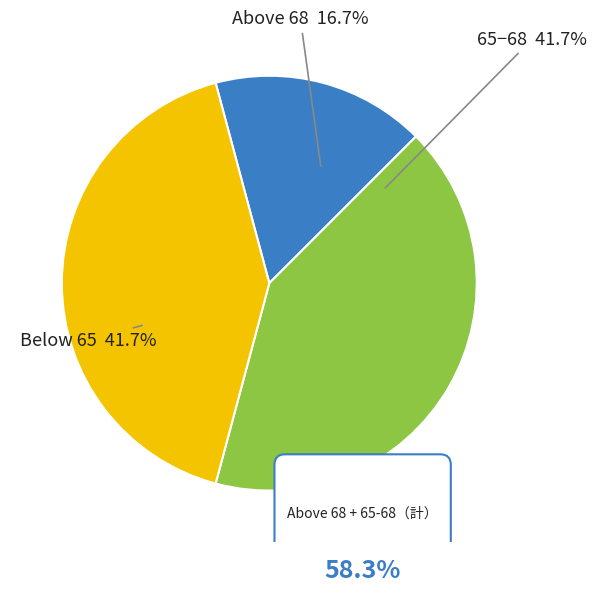

Is it true that 2025-10-02 is 1% of the pie?

False